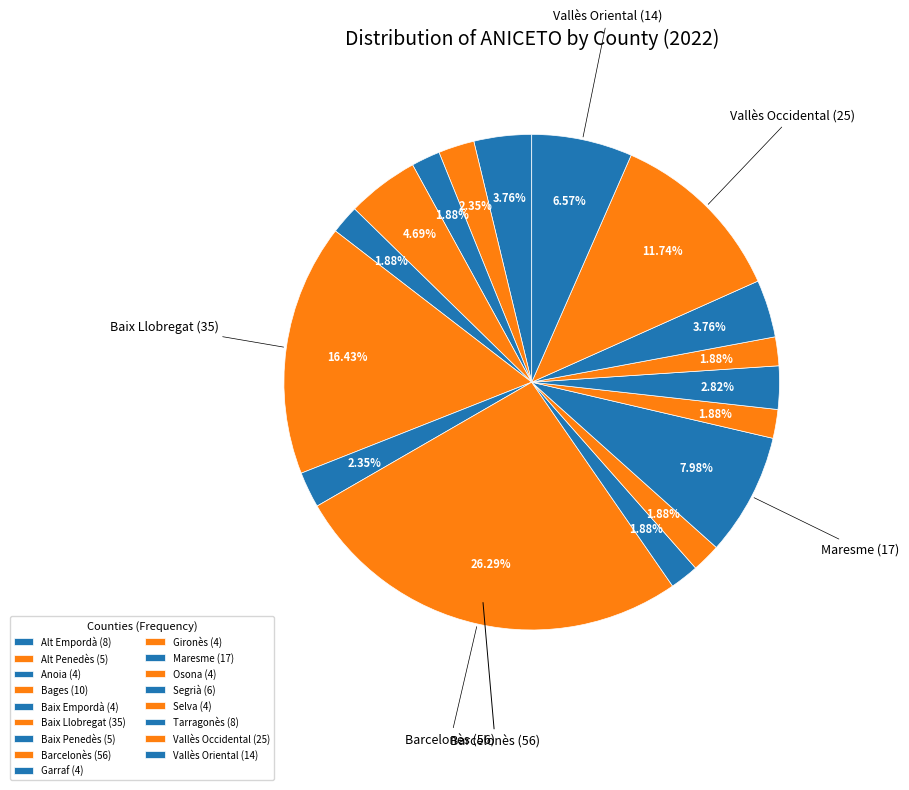

How many segments does this pie chart have?

17